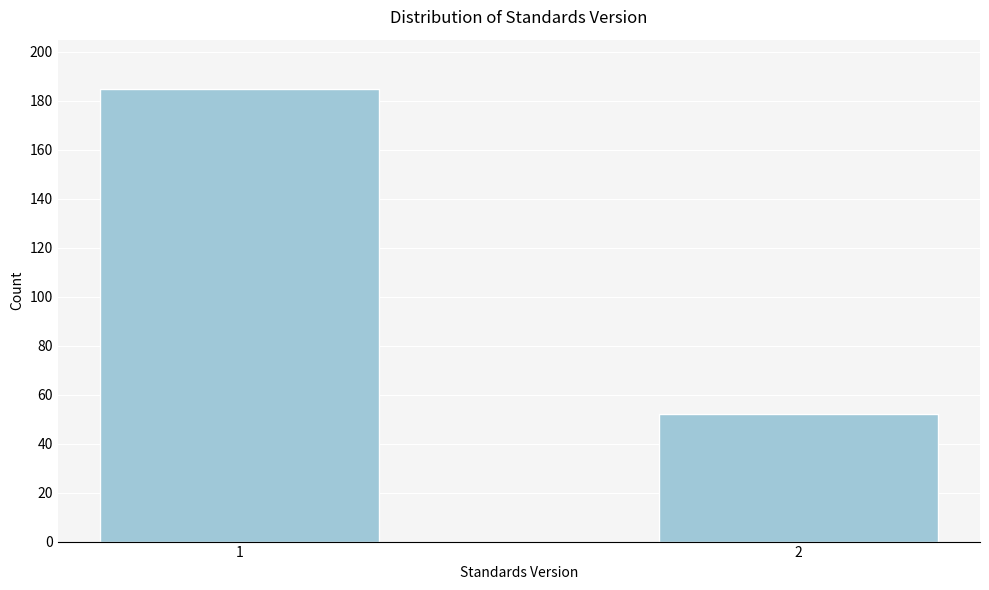

Reading left to right, list all the values displayed in this chart.

1=185	2=52